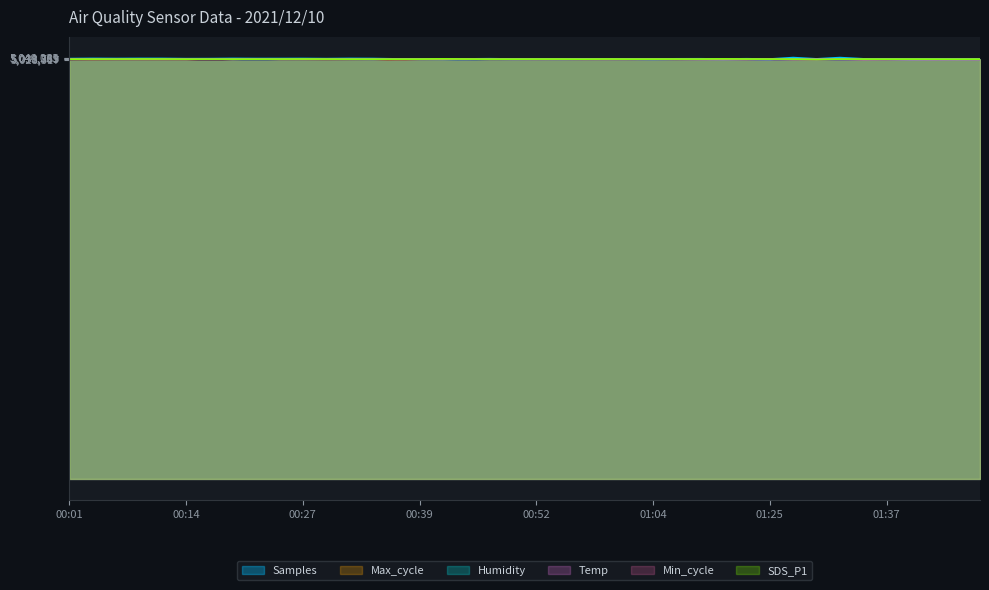

How many lines are shown in the chart?

6